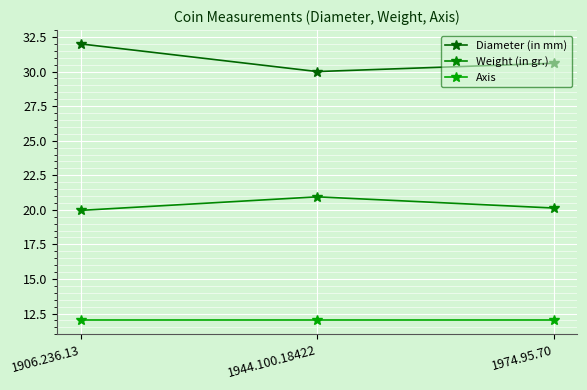

What is the difference between the second highest and minimum values in the Weight (in gr.) series?

0.2